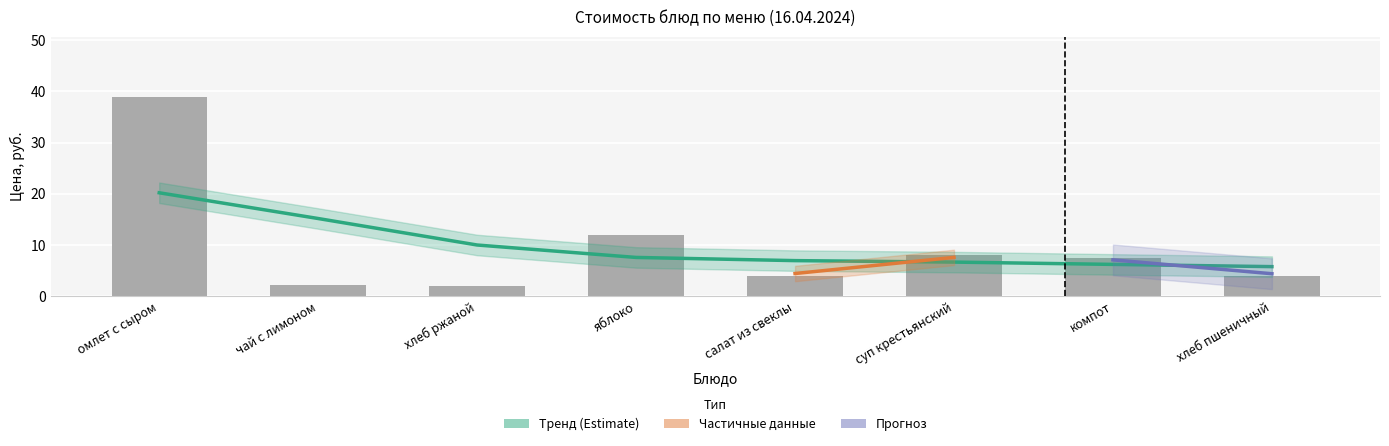

True or false: the data shows 2.2 at чай с лимоном.

True